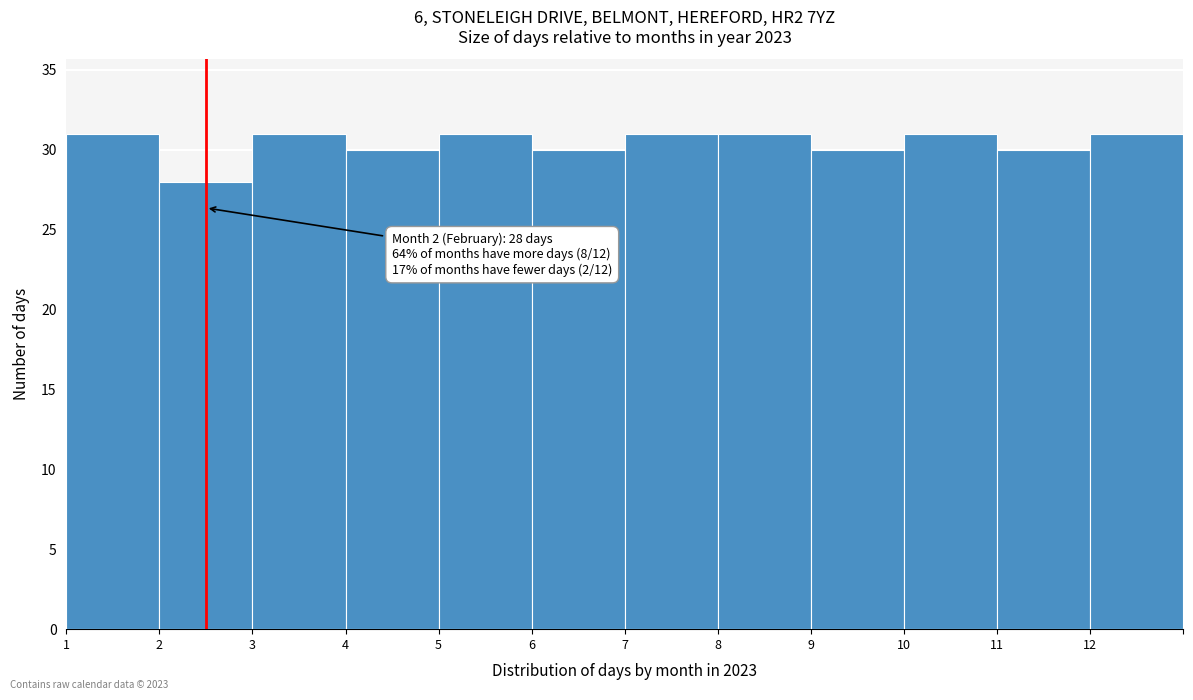

Reading left to right, list all the values displayed in this chart.

1=31	2=28	3=31	4=30	5=31	6=30	7=31	8=31	9=30	10=31	11=30	12=31